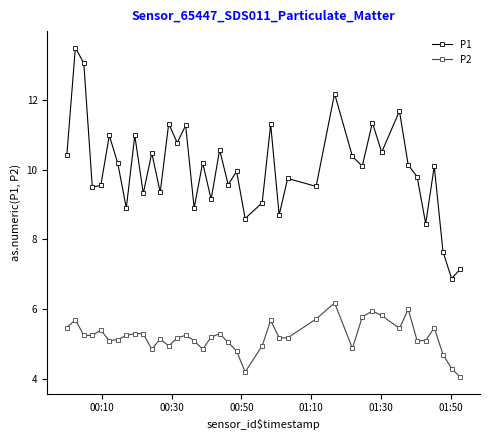

Which series has the largest total across all categories?

P1